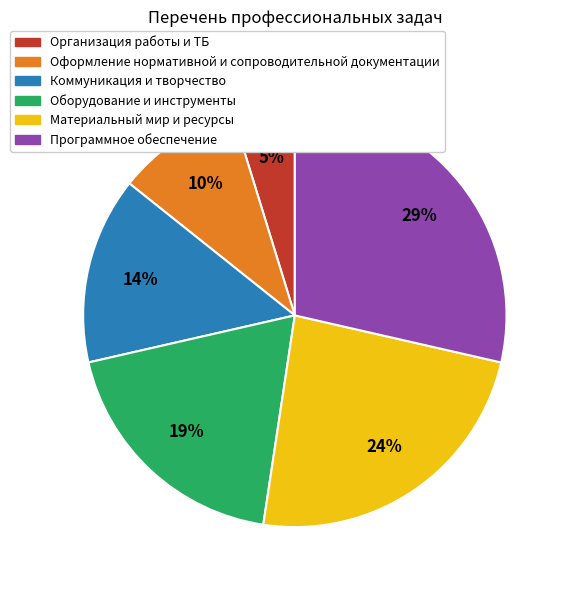

The Оформление нормативной и сопроводительной документации slice represents 15% of the pie. True or false?

False